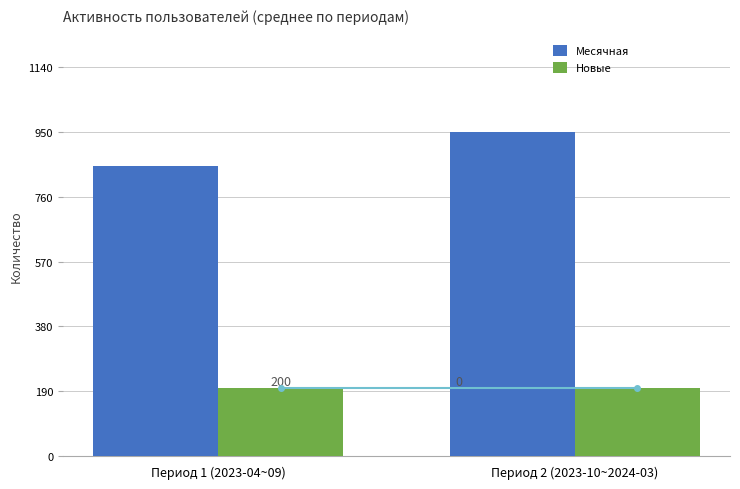

What is the sum of the Месячная values at Период 2 (2023-10~2024-03) and Период 1 (2023-04~09)?

1800